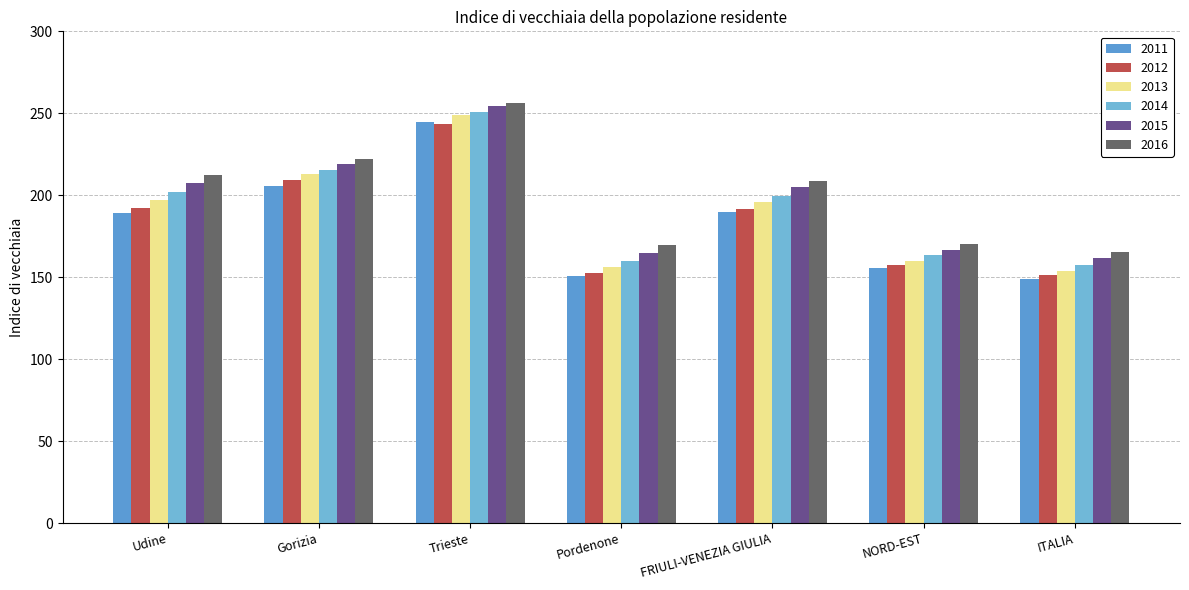

Reading left to right, what are all the values shown in this chart?

2011: Udine=189.1	Gorizia=205.8	Trieste=244.9	Pordenone=150.5	FRIULI-VENEZIA GIULIA=189.6	NORD-EST=155.4	ITALIA=148.6
2012: Udine=192.4	Gorizia=209.2	Trieste=243.3	Pordenone=152.8	FRIULI-VENEZIA GIULIA=191.7	NORD-EST=157.3	ITALIA=151.4
2013: Udine=196.8	Gorizia=212.9	Trieste=248.9	Pordenone=156.4	FRIULI-VENEZIA GIULIA=196.1	NORD-EST=160.1	ITALIA=154.1
2014: Udine=201.7	Gorizia=215.6	Trieste=250.8	Pordenone=159.8	FRIULI-VENEZIA GIULIA=199.8	NORD-EST=163.4	ITALIA=157.7
2015: Udine=207.4	Gorizia=218.8	Trieste=254.4	Pordenone=164.9	FRIULI-VENEZIA GIULIA=204.7	NORD-EST=166.8	ITALIA=161.4
2016: Udine=212.2	Gorizia=222.3	Trieste=256.2	Pordenone=169.6	FRIULI-VENEZIA GIULIA=208.8	NORD-EST=170.2	ITALIA=165.3